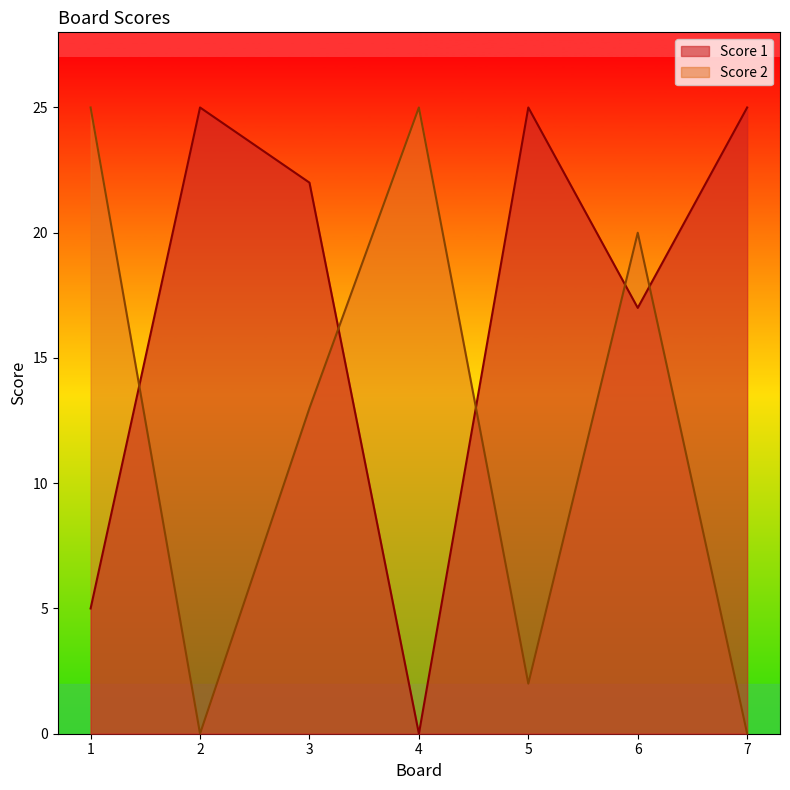

What value does the Score 1 series have at 6, to the nearest 10?

20